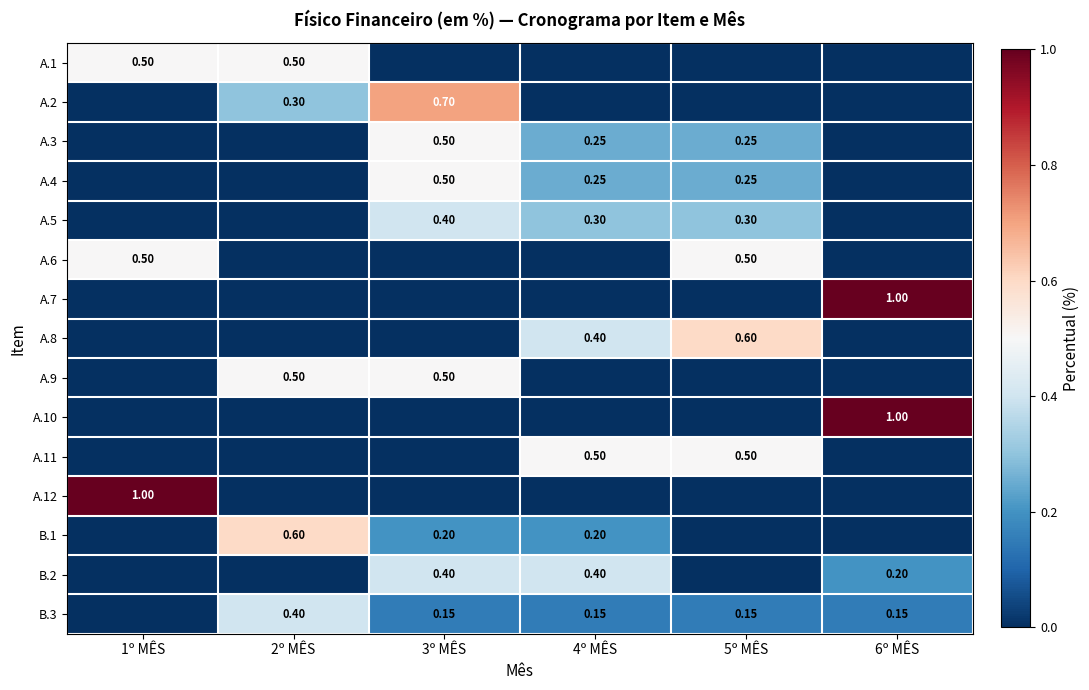

At which label does A.12 reach its peak?

1º MÊS